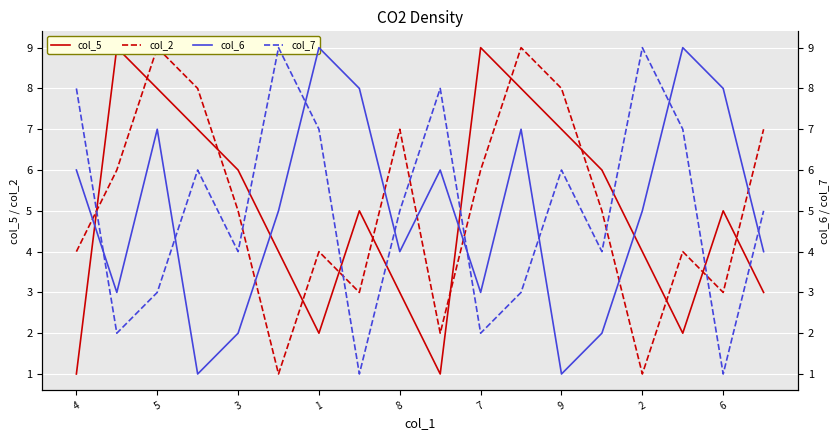

At which label does col_6 reach its minimum?

1